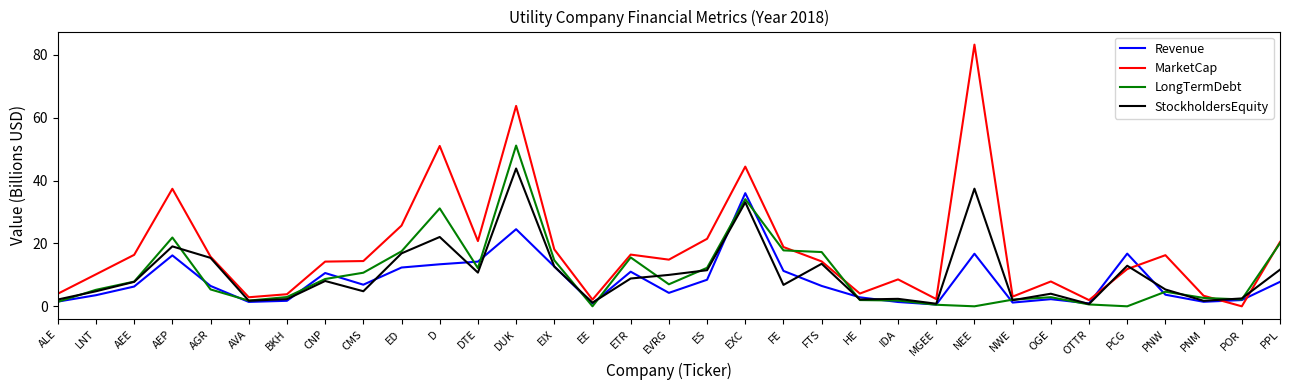

What is the difference between the LongTermDebt values at PNW and NWE?

2.5